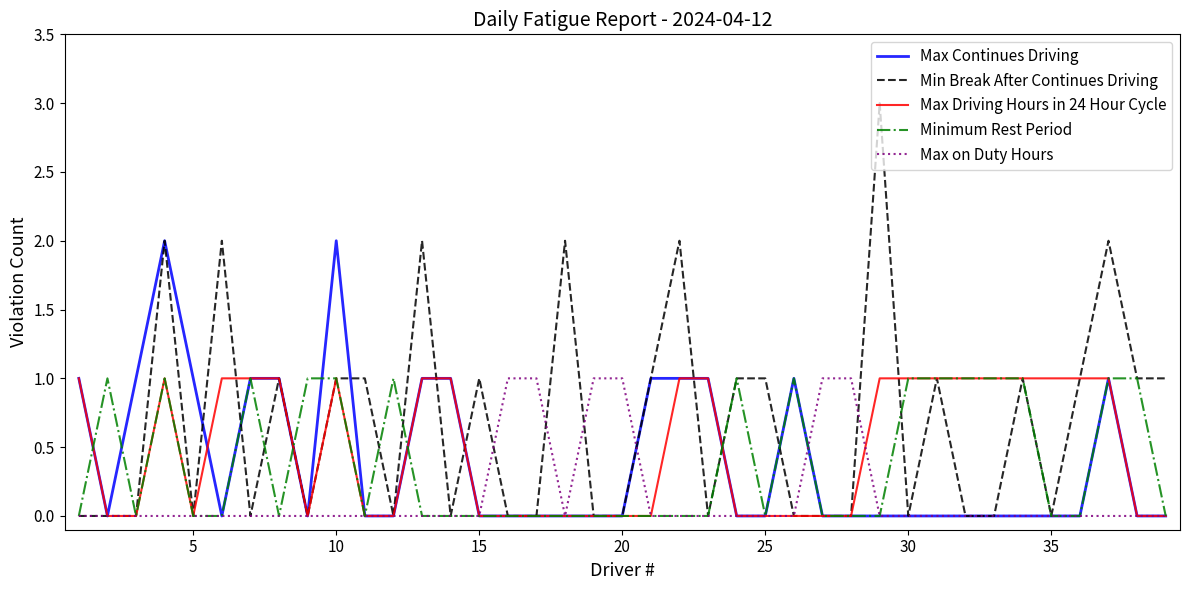

Which series has the largest total across all categories?

Min Break After Continues Driving